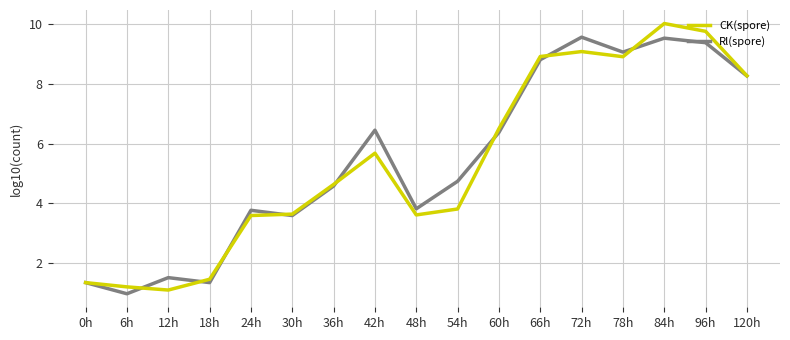

The CK(spore) series shows 1.1 at 12h. True or false?

True